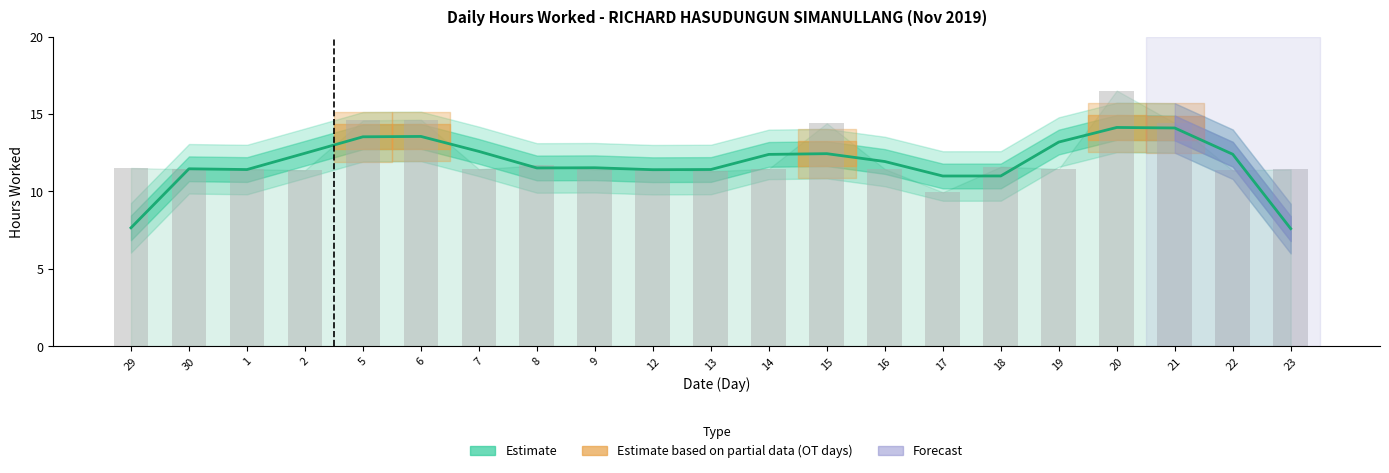

Reading left to right, list all the values displayed in this chart.

29=7.6	30=11.5	1=11.4	2=12.5	5=13.5	6=13.5	7=12.6	8=11.5	9=11.5	12=11.4	13=11.4	14=12.4	15=12.4	16=11.9	17=11.0	18=11.0	19=13.2	20=14.1	21=14.1	22=12.4	23=7.6